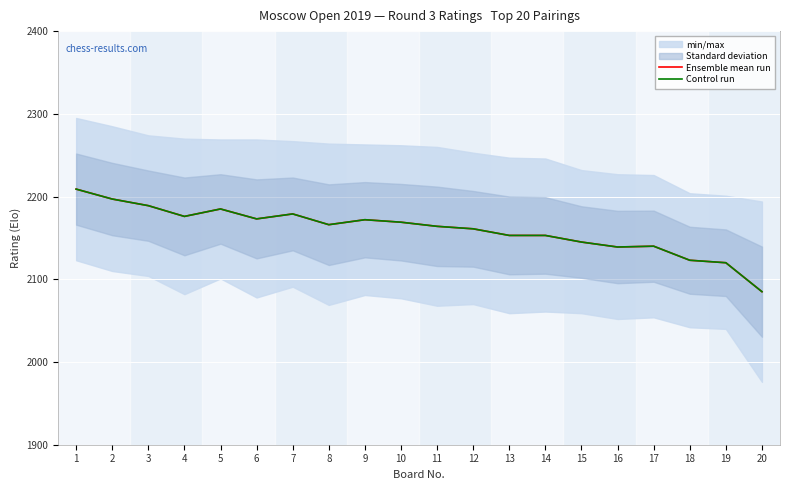

Between 12 and 6, which is larger?

6